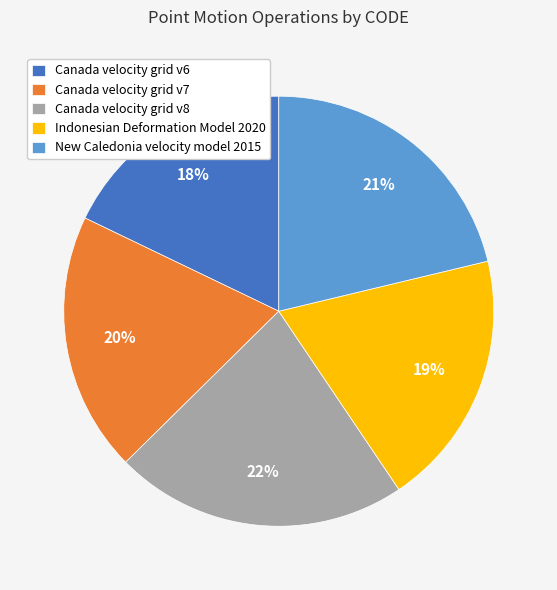

Between Canada velocity grid v6 and Indonesian Deformation Model 2020, which is larger?

Indonesian Deformation Model 2020